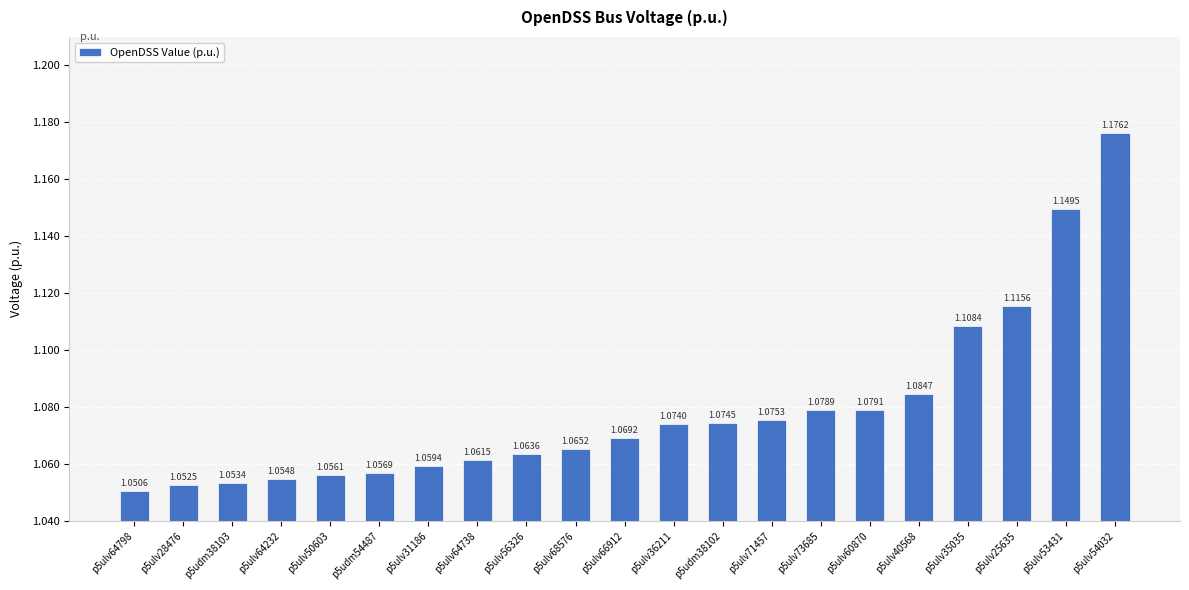

Approximately how many times larger is the value at p5ulv56326 compared to p5ulv66912?

1.0